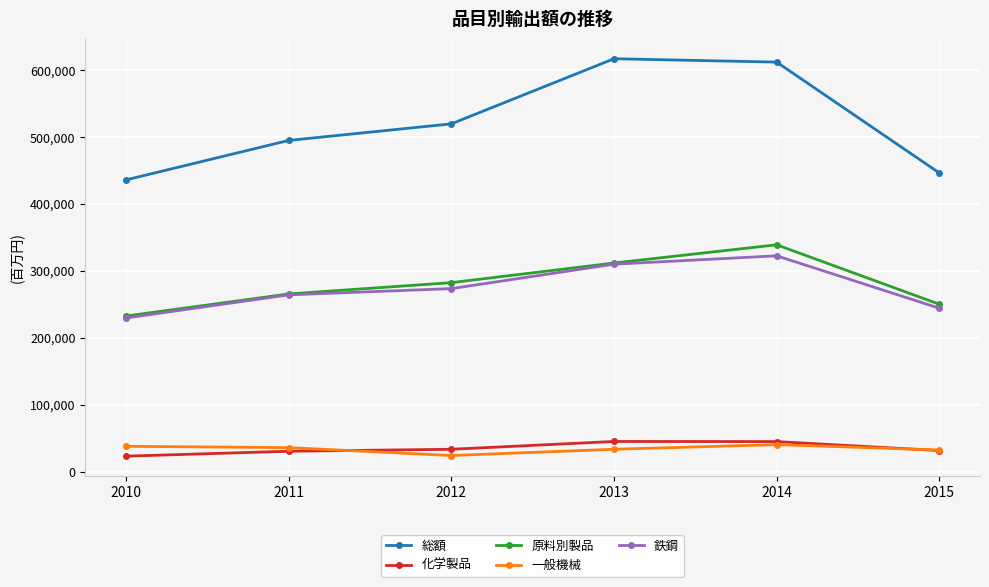

Does the chart have visible grid lines?

Yes